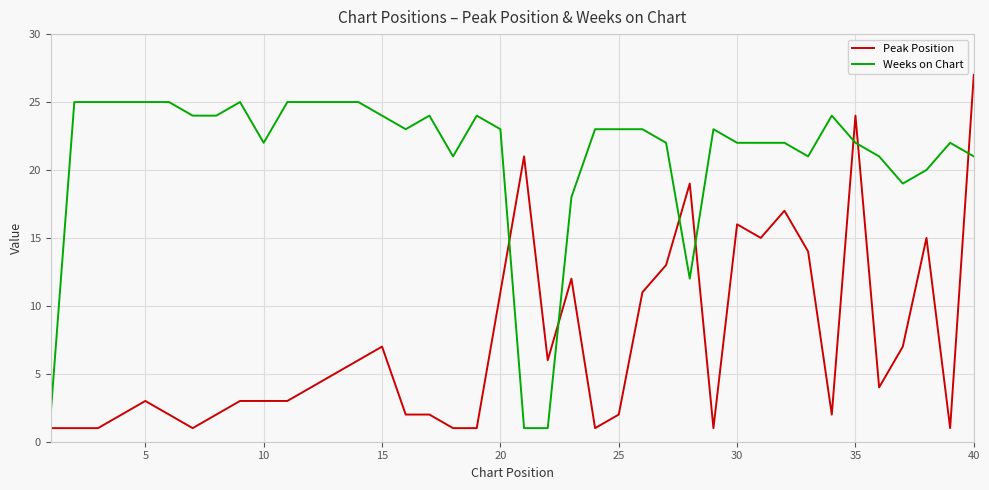

What are all the series names shown in the legend?

Peak Position, Weeks on Chart